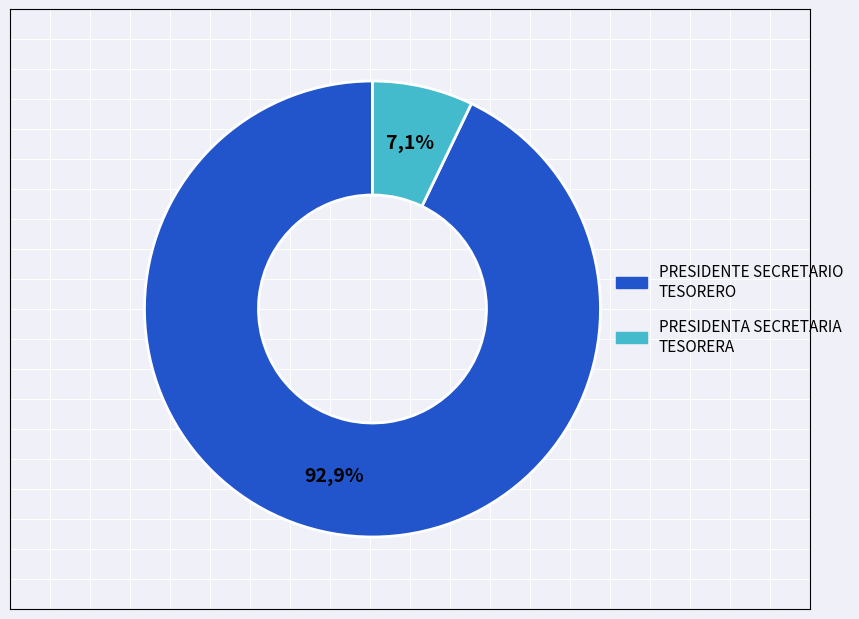

To the nearest percent, what percentage of the pie is PRESIDENTE SECRETARIO TESORERO?

93%